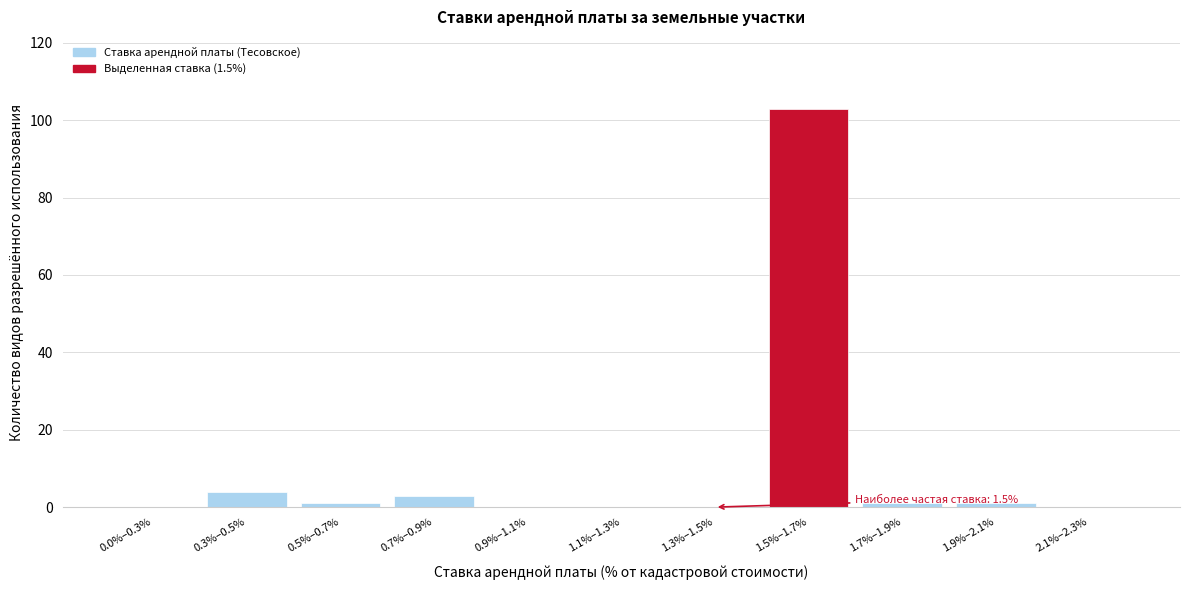

Reading left to right, list all the values displayed in this chart.

0.0%–0.3%=0	0.3%–0.5%=4	0.5%–0.7%=1	0.7%–0.9%=3	0.9%–1.1%=0	1.1%–1.3%=0	1.3%–1.5%=0	1.5%–1.7%=103	1.7%–1.9%=1	1.9%–2.1%=1	2.1%–2.3%=0